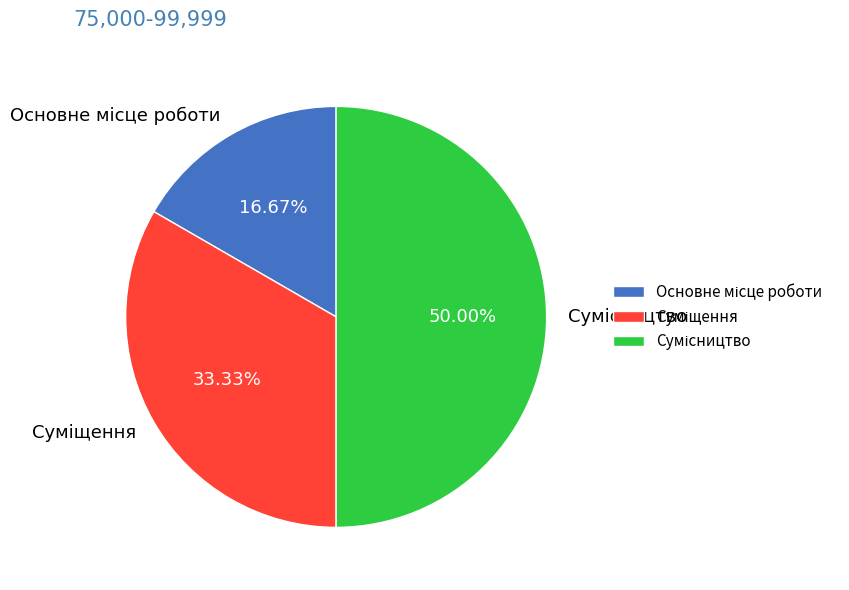

Does any single category account for the majority?

No